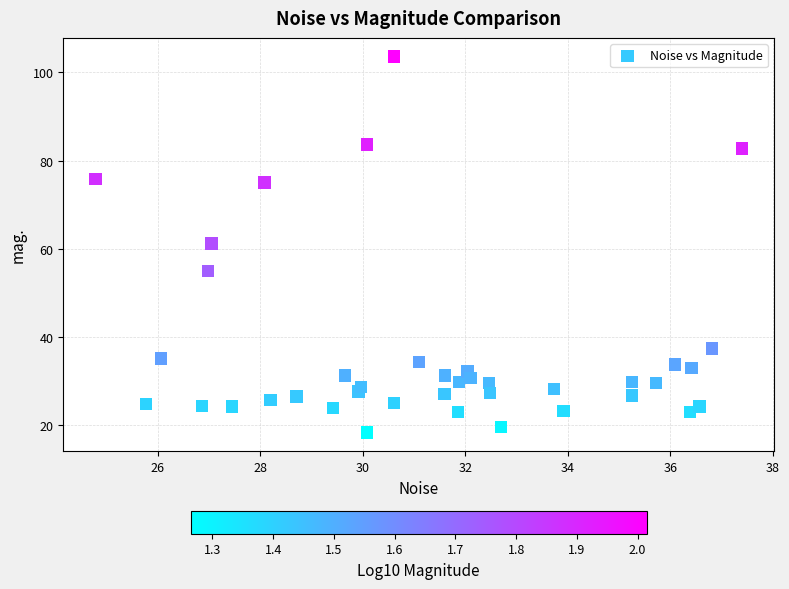

What Y value in the scatter plot is closest to 60?

61.3